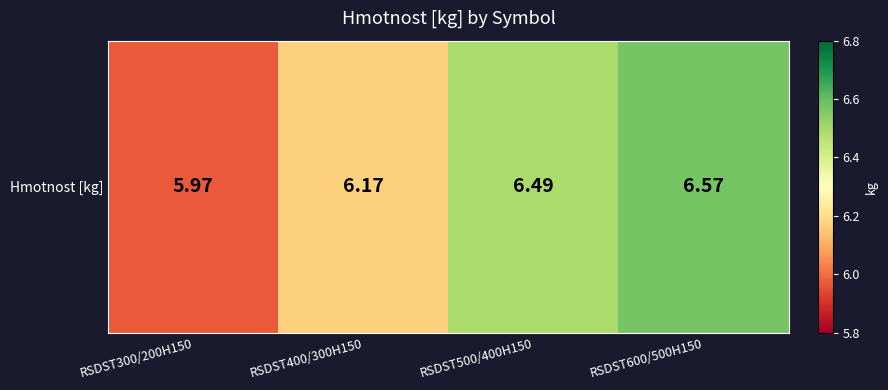

Approximately how many times larger is the value at RSDST600/500H150 compared to RSDST500/400H150?

1.0